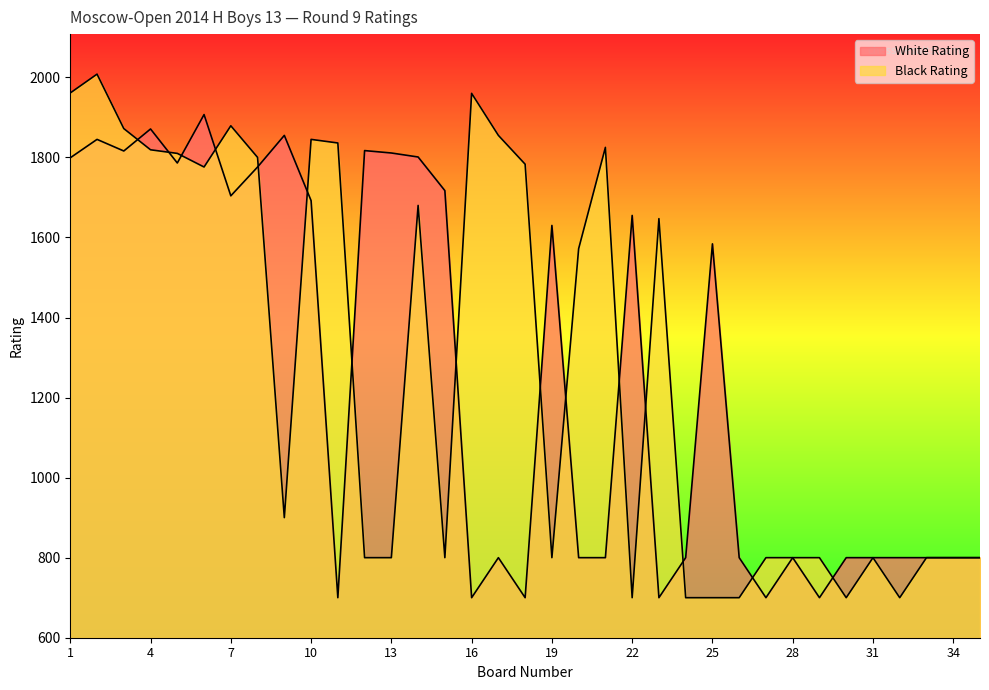

True or false: White Rating has a value of 479 at 16.

False